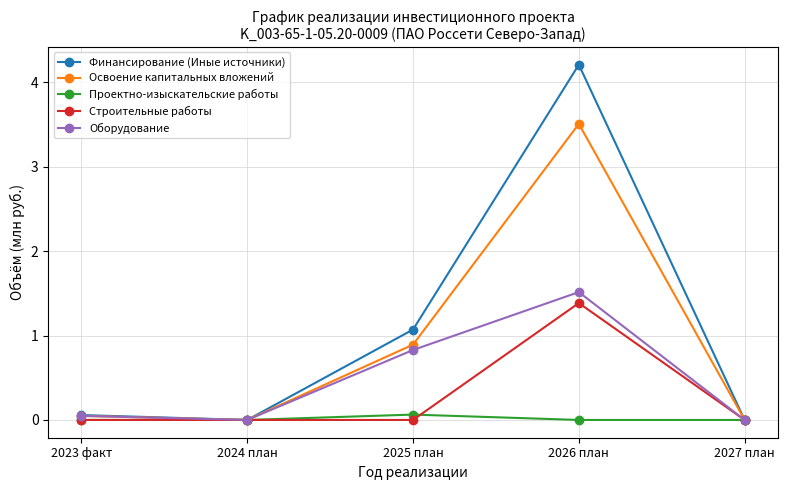

At which label is Финансирование (Иные источники) closest to 2?

2025 план